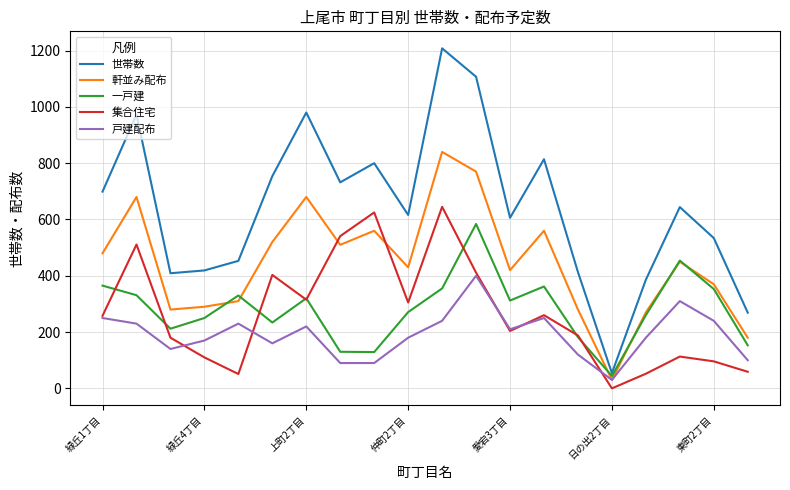

Which series has the largest total across all categories?

世帯数